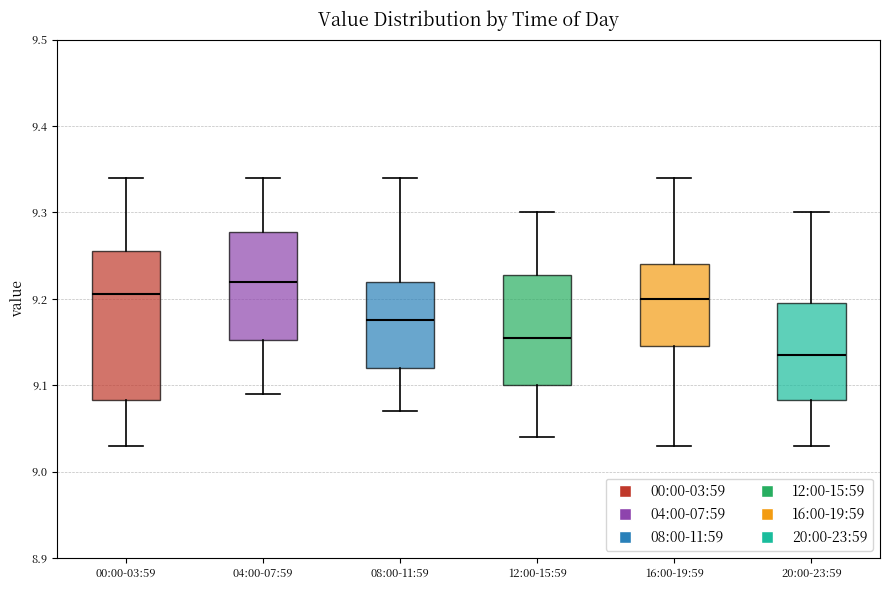

Reading left to right, transcribe this box plot: for each box, give where its median line is, the range the box spans, and where its two whiskers end, as read against the y-axis. The values are not printed on the chart, so give them approximately, as read against the axis.

00:00-03:59: median 9.21, box 9.08 to 9.26, whiskers 9.03 to 9.34
04:00-07:59: median 9.22, box 9.15 to 9.28, whiskers 9.09 to 9.34
08:00-11:59: median 9.18, box 9.12 to 9.22, whiskers 9.07 to 9.34
12:00-15:59: median 9.16, box 9.10 to 9.23, whiskers 9.04 to 9.30
16:00-19:59: median 9.20, box 9.15 to 9.24, whiskers 9.03 to 9.34
20:00-23:59: median 9.14, box 9.08 to 9.20, whiskers 9.03 to 9.30